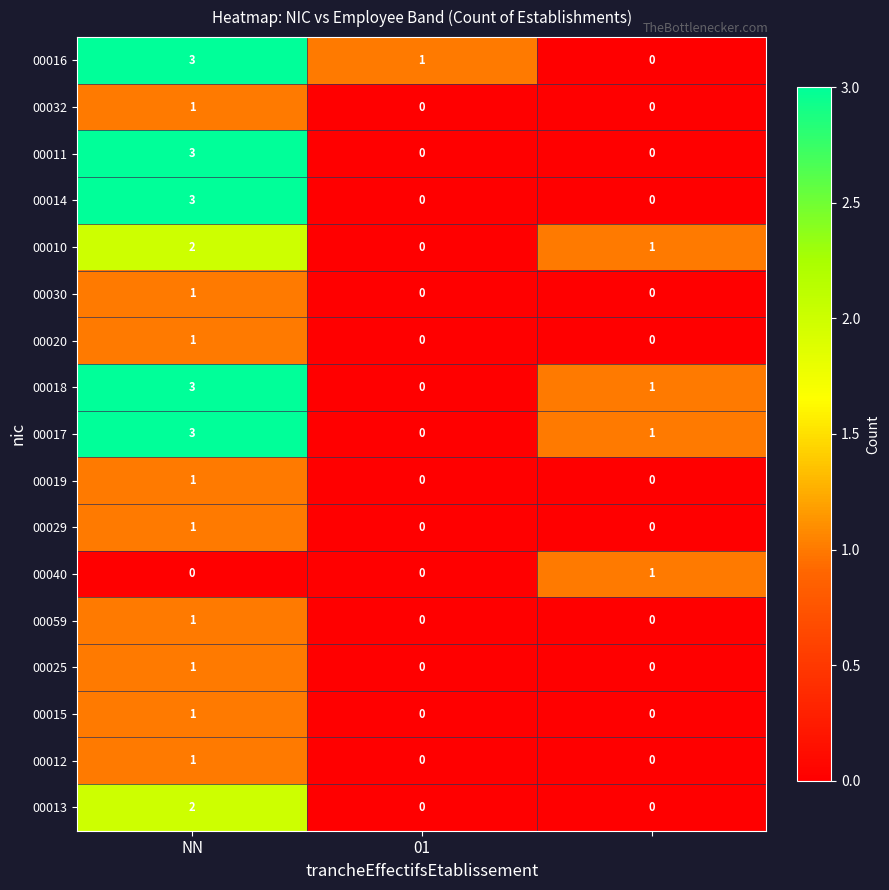

What is the highest value of the 00011 series?

3